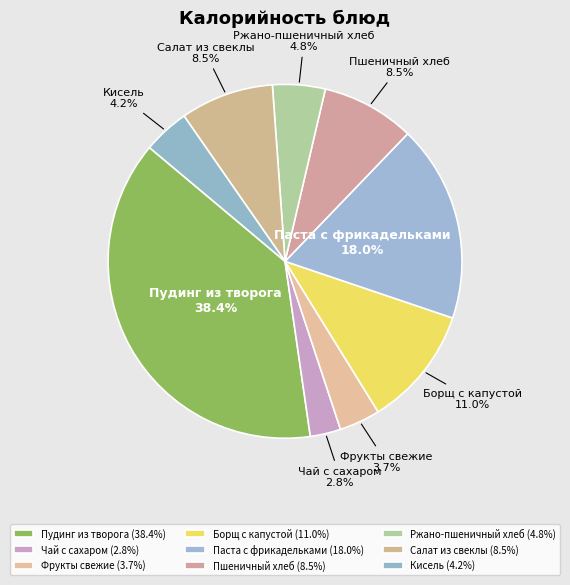

Is there a majority slice in this chart?

No